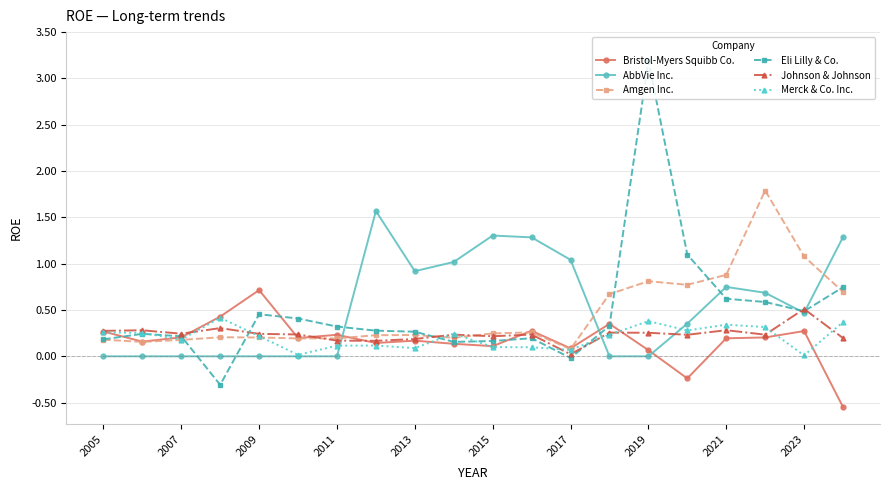

What is the greatest value displayed?

3.2